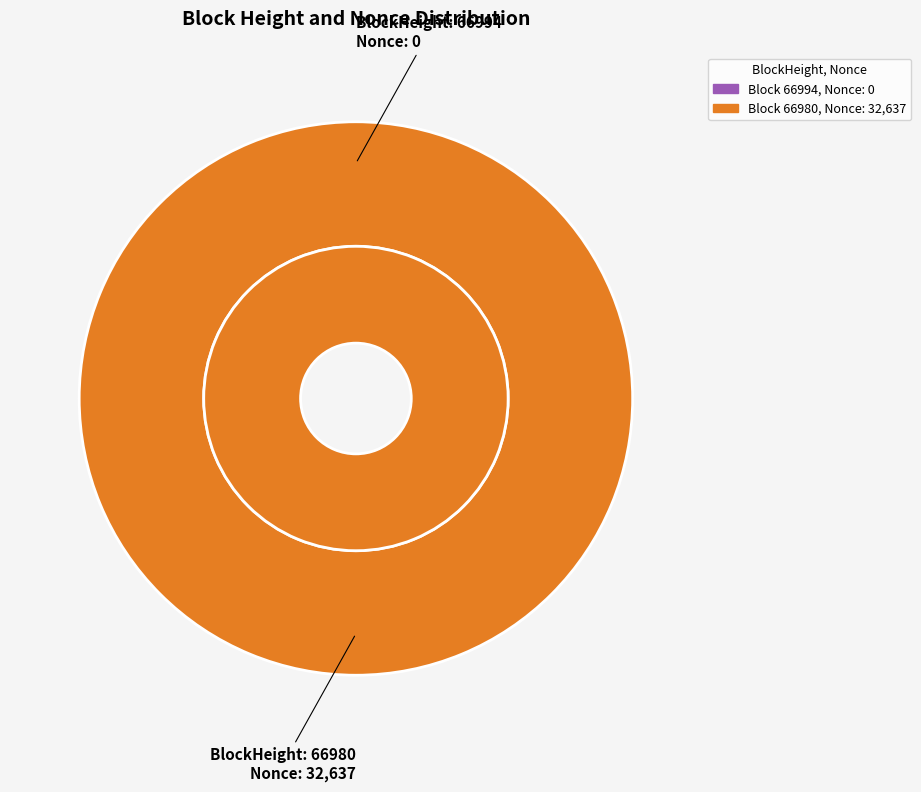

What is the change in value from 66994 to 66980?

+32637